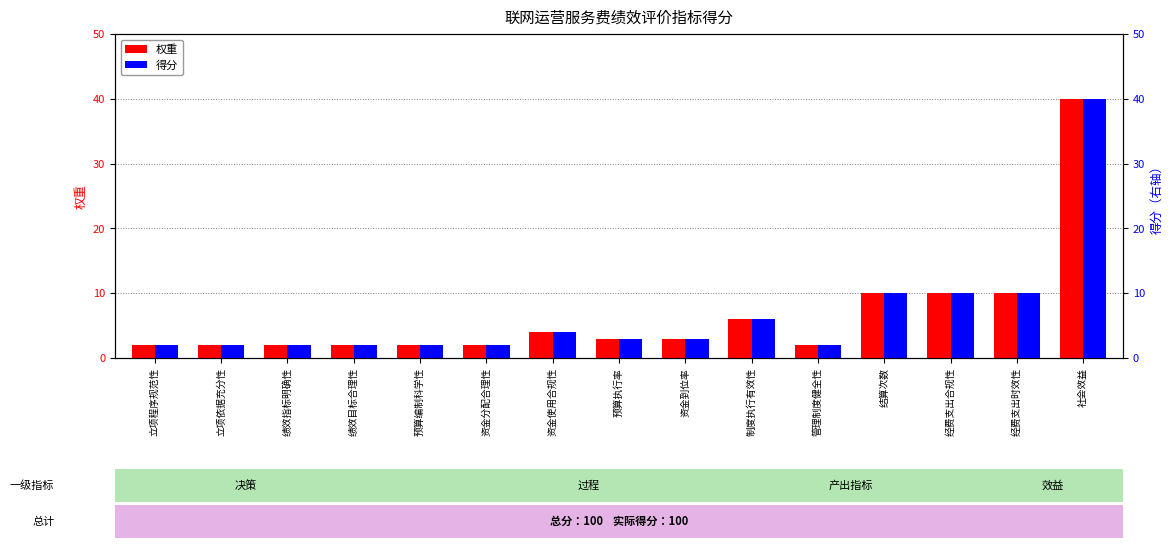

True or false: 权重 has a value of 3 at 管理制度健全性.

False